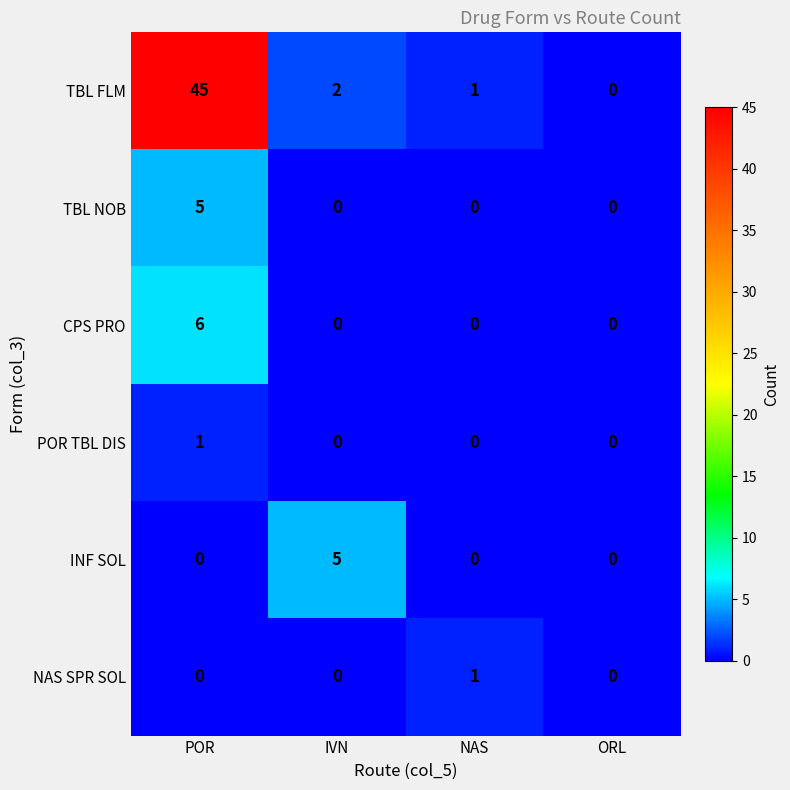

What is the difference between the TBL FLM values at NAS and POR?

44